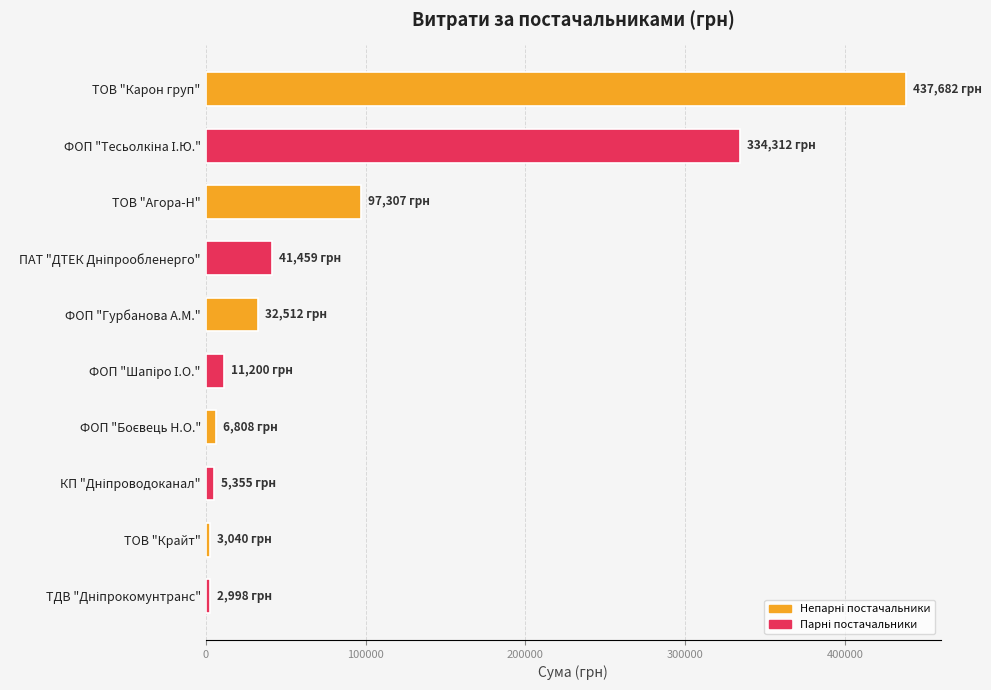

What is the smallest value displayed?

2998.1